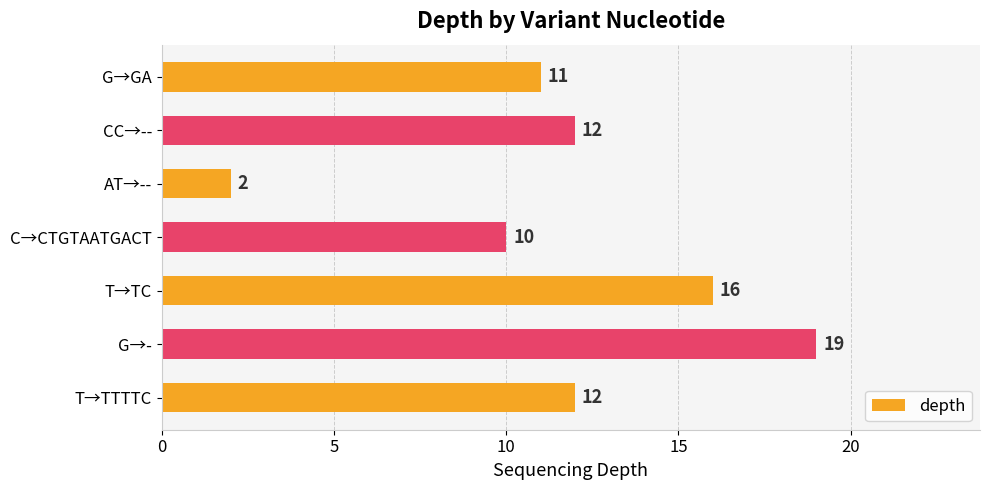

Does the chart contain any negative values?

No